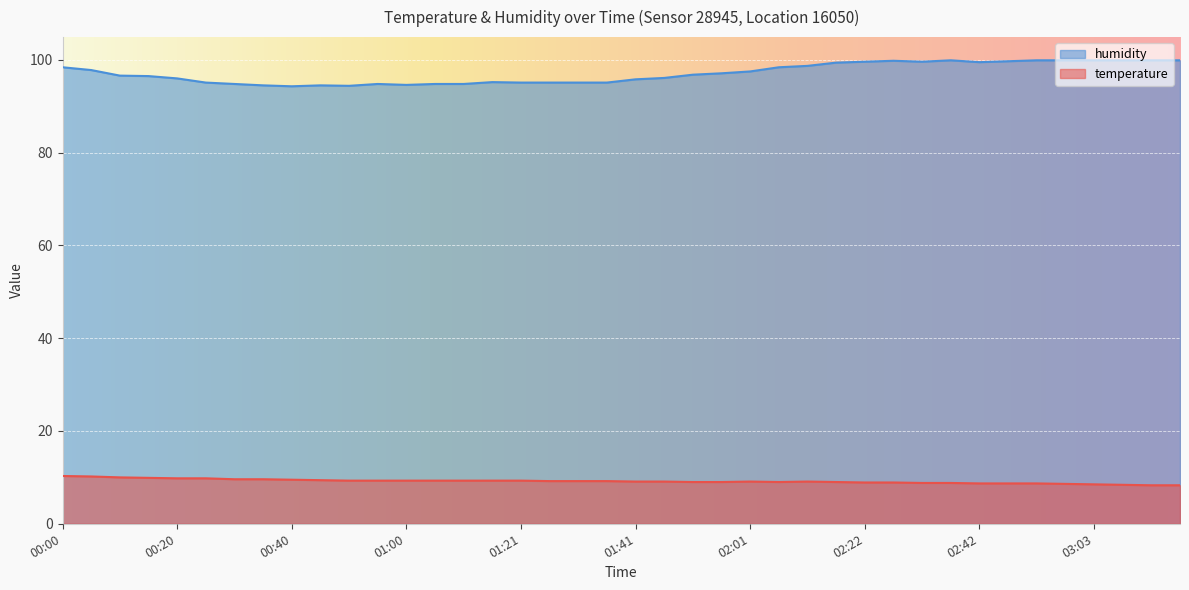

List the series in order of their peak value, highest first.

humidity, temperature